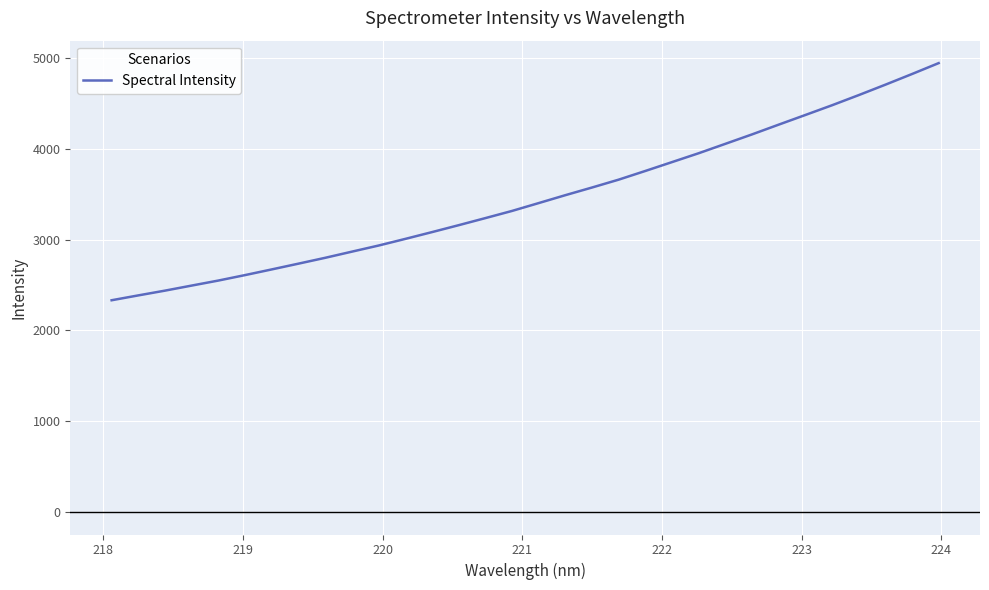

What is the smallest value displayed?

2332.4